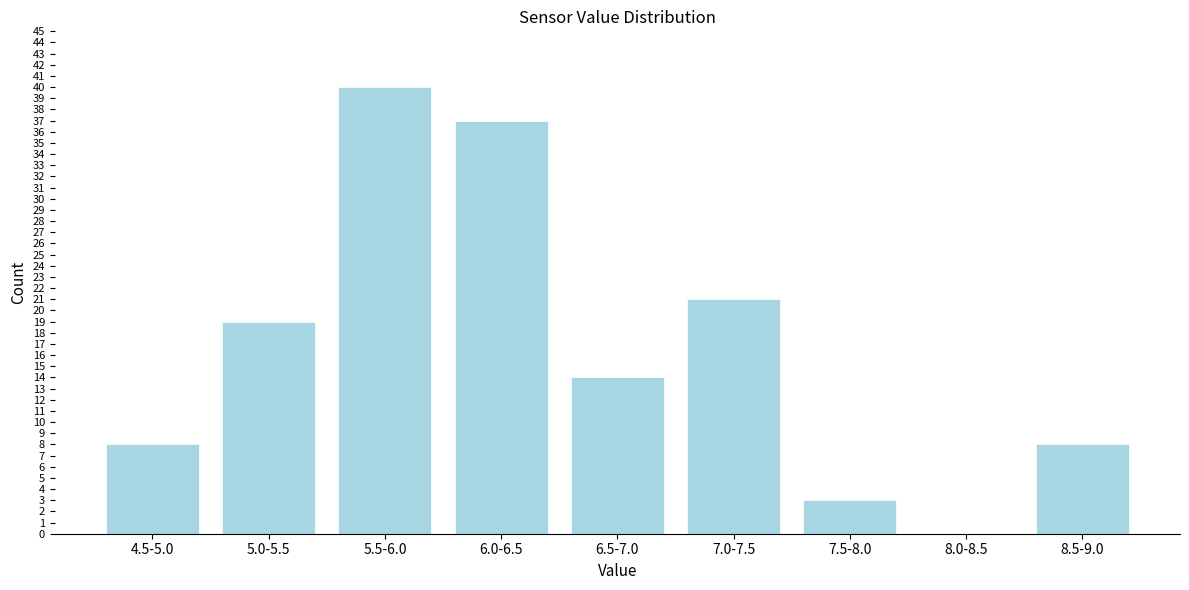

Reading left to right, extract all data points from this chart.

4.5-5.0=8	5.0-5.5=19	5.5-6.0=40	6.0-6.5=37	6.5-7.0=14	7.0-7.5=21	7.5-8.0=3	8.0-8.5=0	8.5-9.0=8